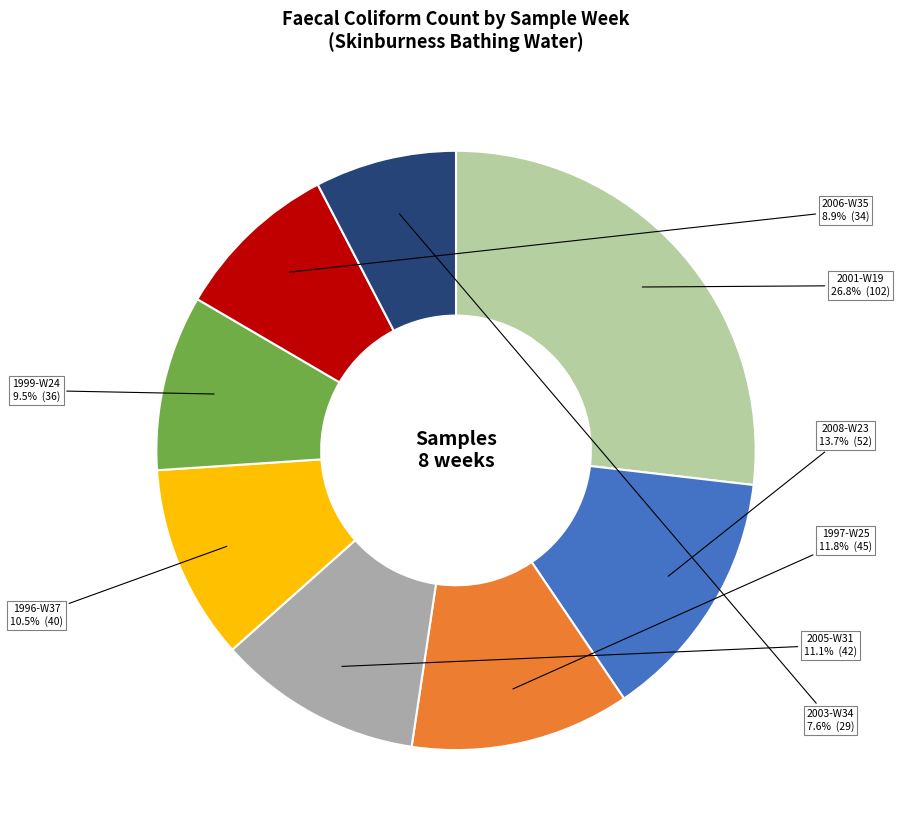

To the nearest percent, what is the difference between the largest and smallest slice percentages?

19%